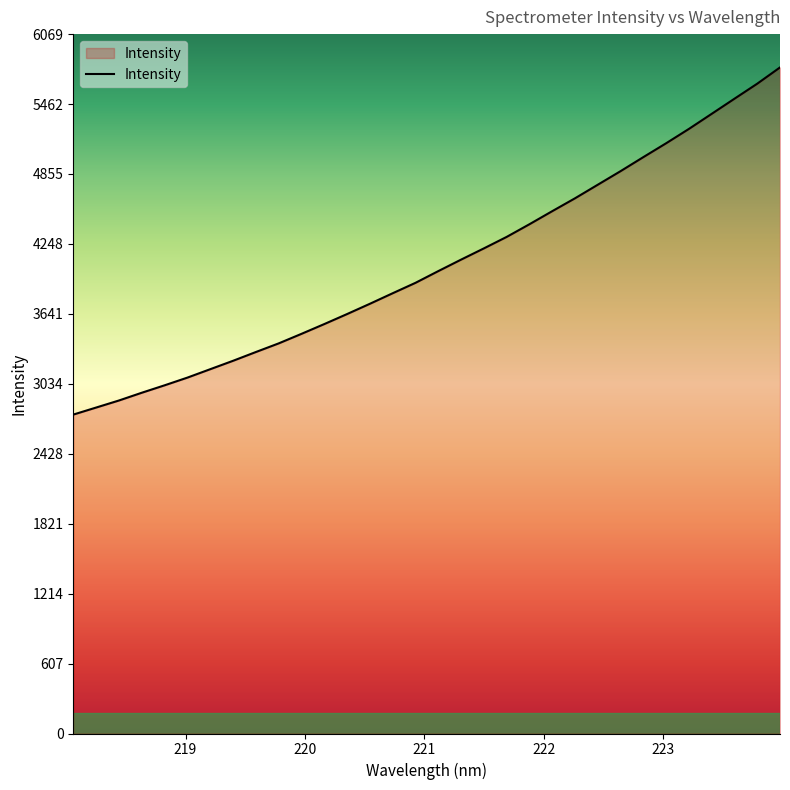

What is the greatest value displayed?

5779.8